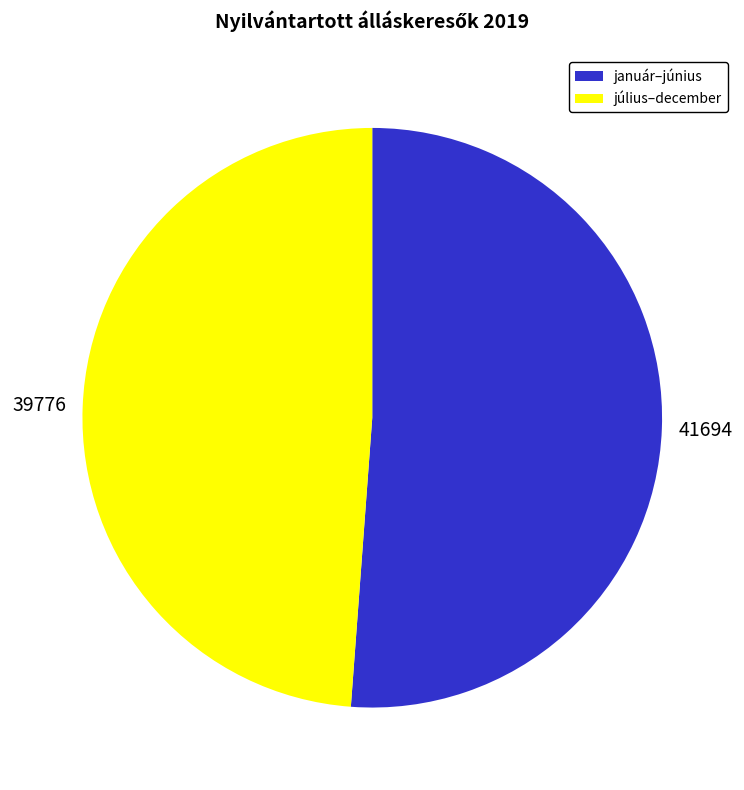

Is there a majority slice in this chart?

Yes